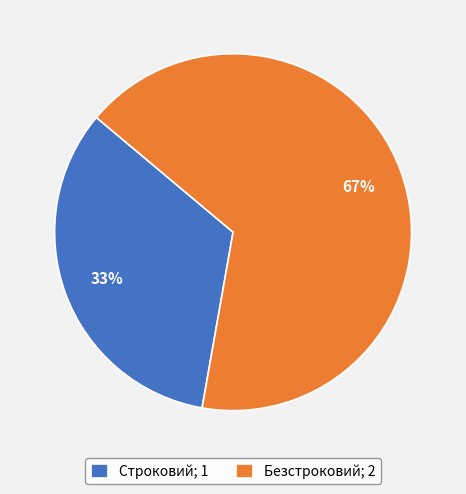

Do Строковий; 1 and Безстроковий; 2 together represent more than half of the pie?

Yes